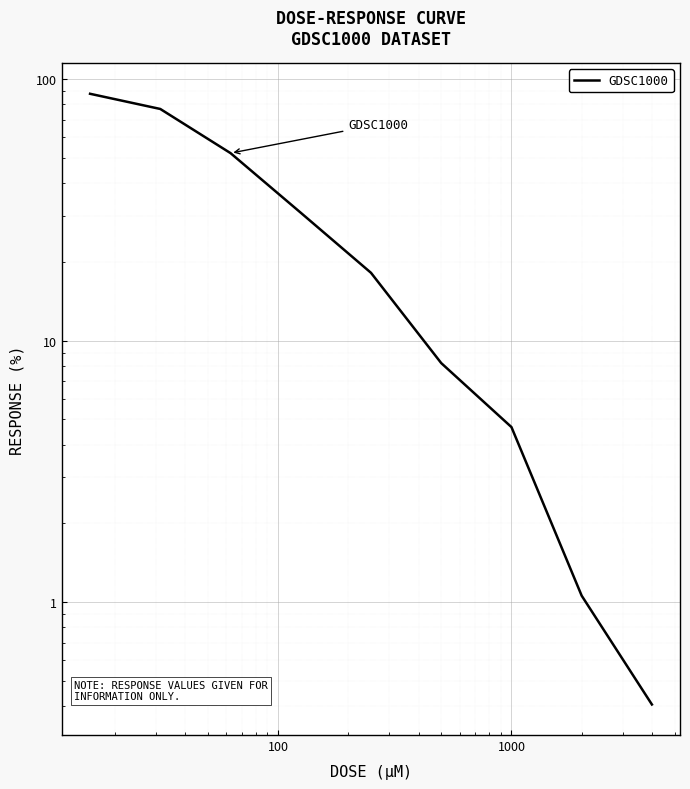

The chart shows a value of 4.7 at 1000. True or false?

True